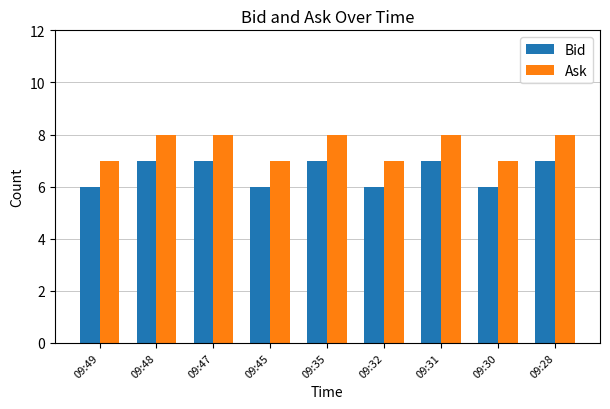

What is the sum of all Ask values?

68